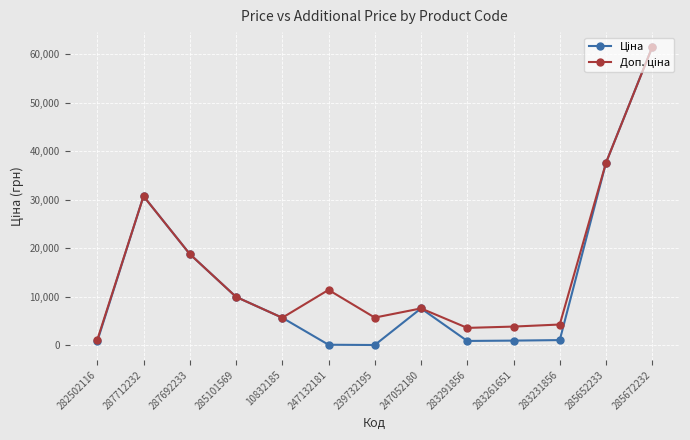

Which category has the highest value across all series?

285672232